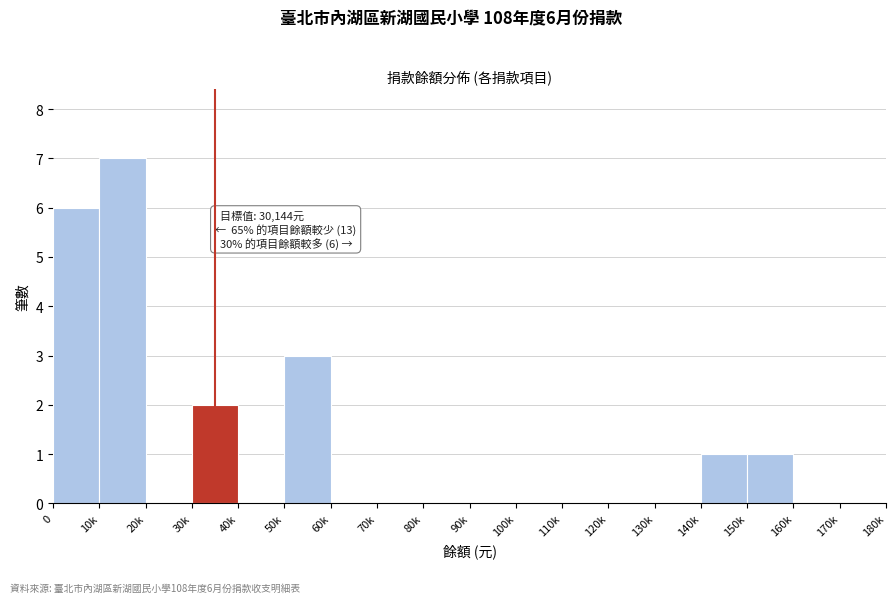

Reading right to left, what are all the values shown in this chart?

170k=0	160k=0	150k=1	140k=1	130k=0	120k=0	110k=0	100k=0	90k=0	80k=0	70k=0	60k=0	50k=3	40k=0	30k=2	20k=0	10k=7	0=6